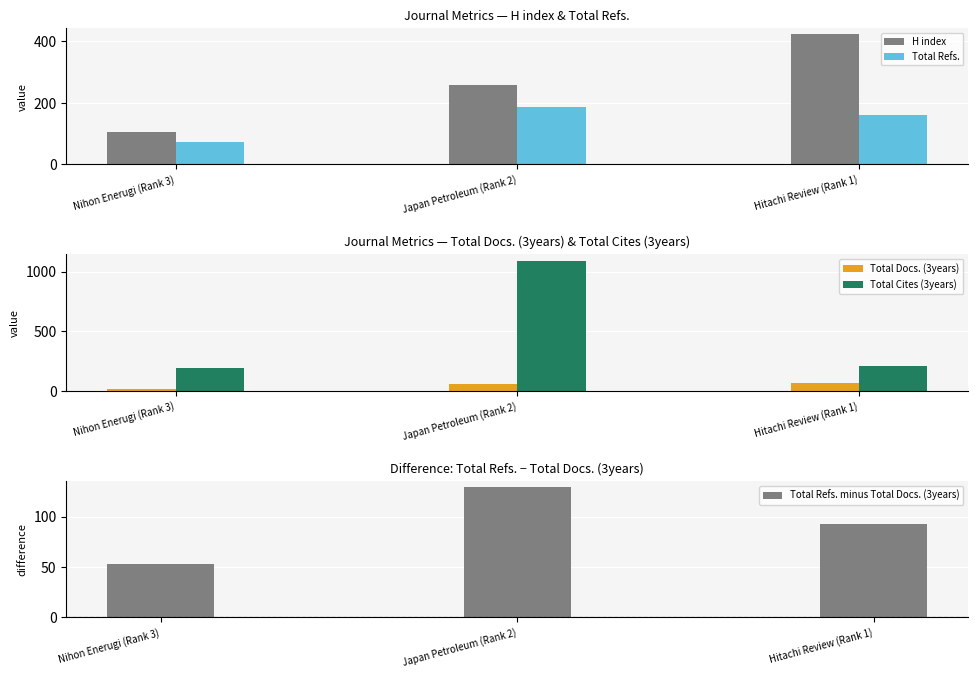

At which label is Total Refs. minus Total Docs. (3years) closest to 91?

Hitachi Review (Rank 1)